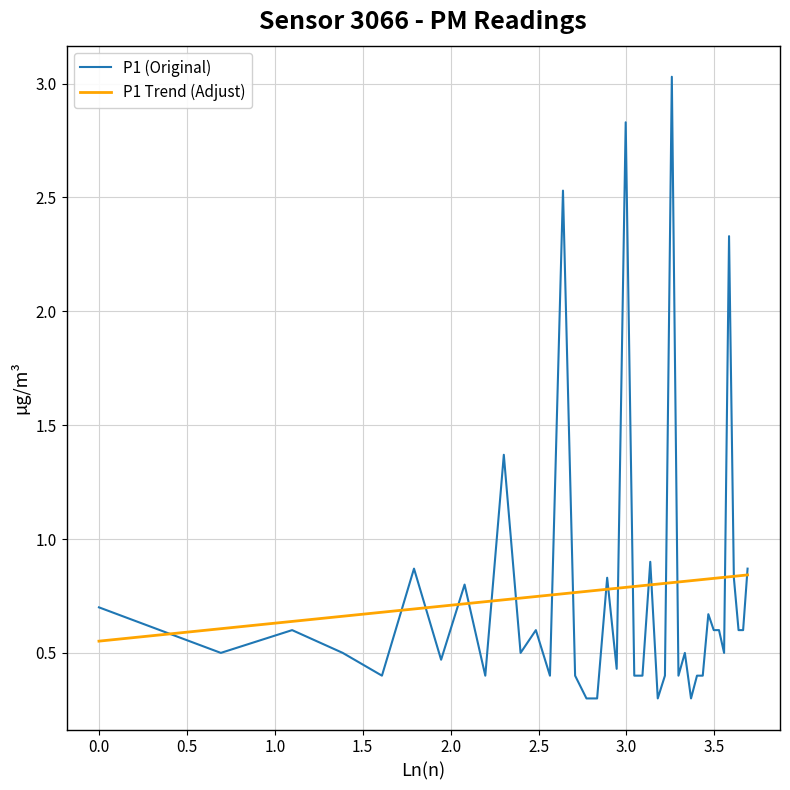

Which series has the largest range (max minus min)?

P1 (Original)